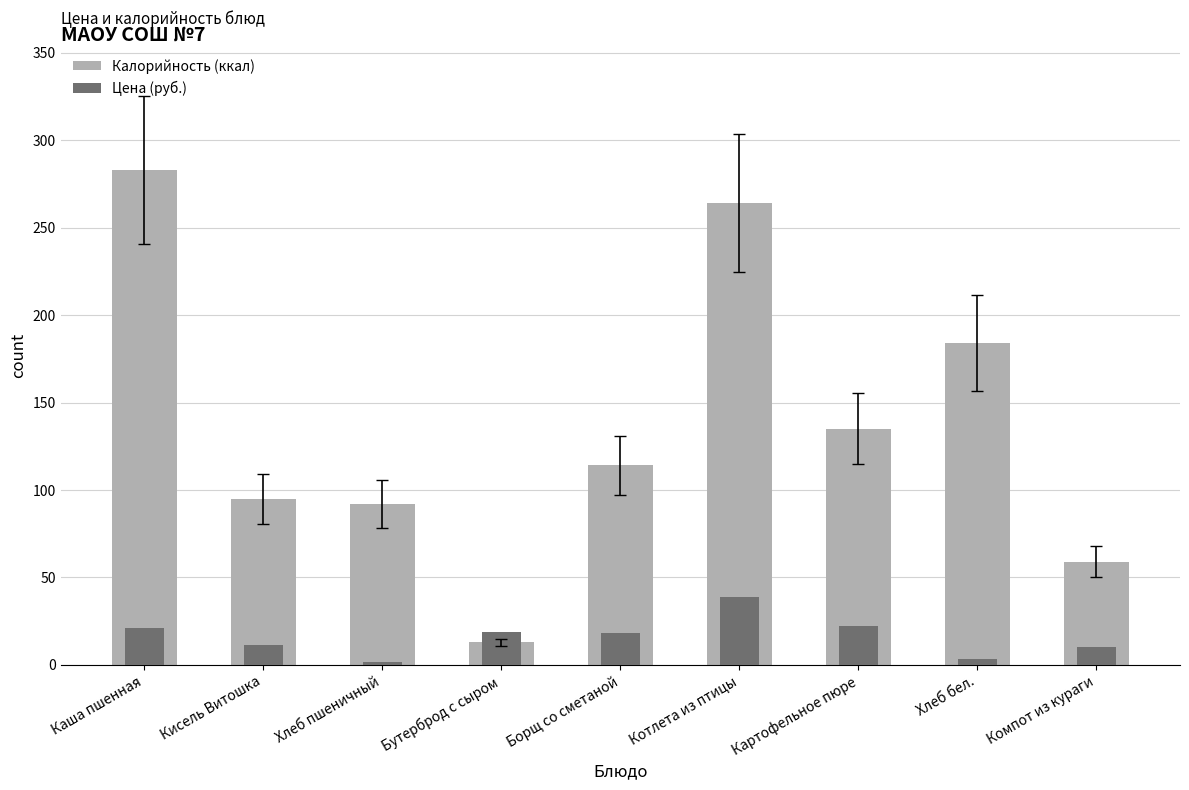

The Калорийность (ккал) series shows 127.2 at Кисель Витошка. True or false?

False